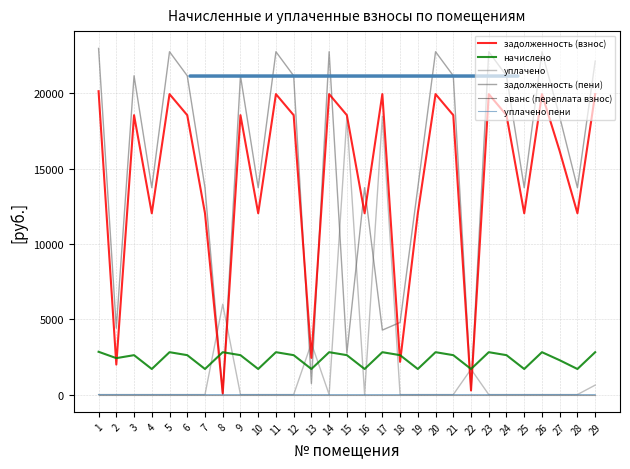

What is the spread (max minus min) of values at 28?

13733.5